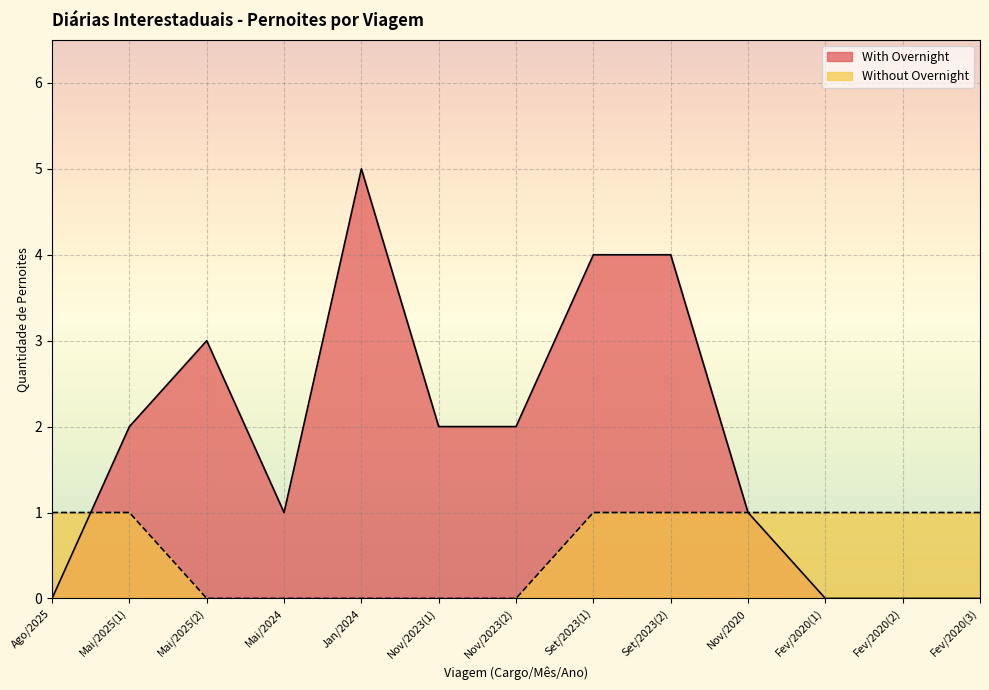

Where is the first local minimum for With Overnight?

Mai/2024